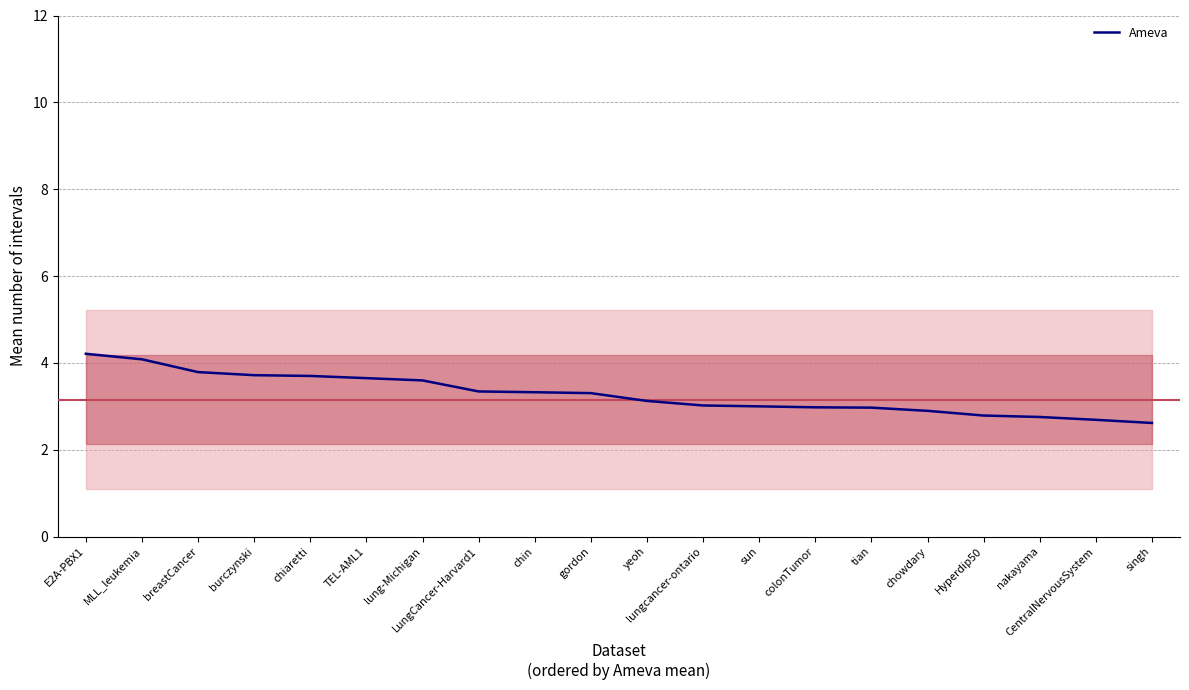

Where is the data nearest to the value 3?

sun